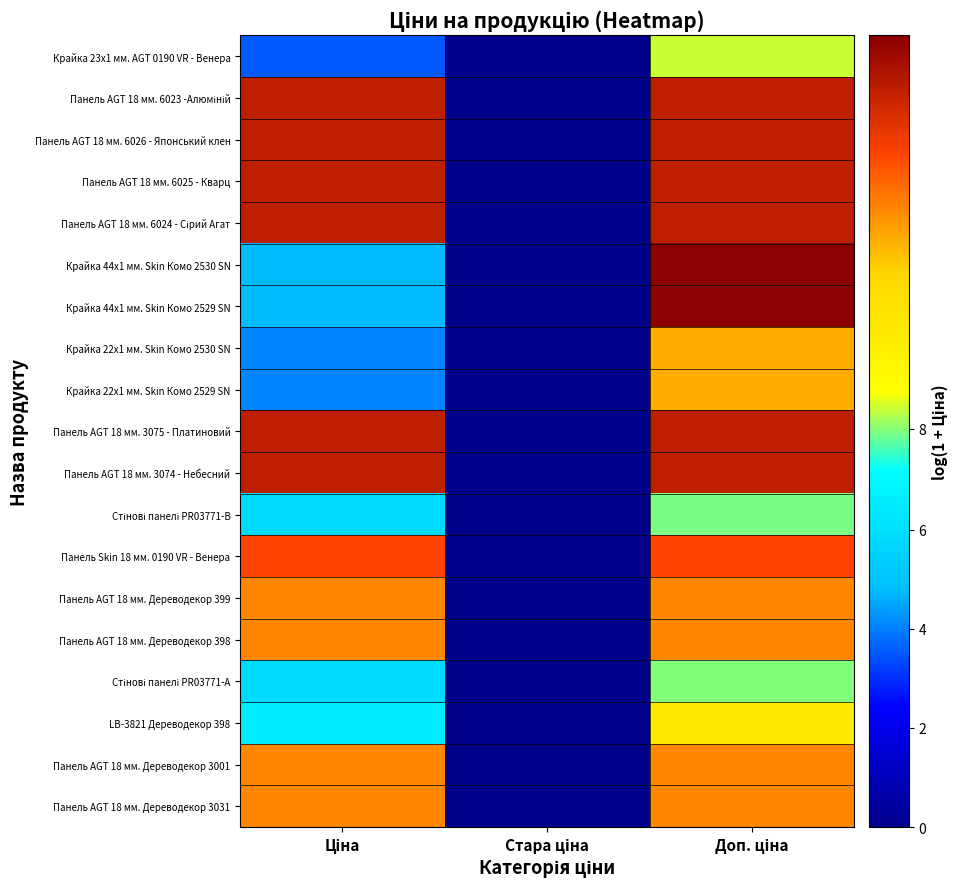

Rank the series by their maximum value, from lowest to highest.

Стінові панелі PR03771-B, Стінові панелі PR03771-А, Крайка 23x1 мм. AGT 0190 VR - Венера, LB-3821 Дереводекор 398, Крайка 22x1 мм. Skin Комо 2530 SN, Крайка 22x1 мм. Skin Комо 2529 SN, Панель AGT 18 мм. Дереводекор 399, Панель AGT 18 мм. Дереводекор 398, Панель AGT 18 мм. Дереводекор 3001, Панель AGT 18 мм. Дереводекор 3031, Панель Skin 18 мм. 0190 VR - Венера, Панель AGT 18 мм. 6023 -Алюміній, Панель AGT 18 мм. 6026 - Японський клен, Панель AGT 18 мм. 6025 - Кварц, Панель AGT 18 мм. 6024 - Сірий Агат, Панель AGT 18 мм. 3075 - Платиновий, Панель AGT 18 мм. 3074 - Небесний, Крайка 44x1 мм. Skin Комо 2530 SN, Крайка 44x1 мм. Skin Комо 2529 SN